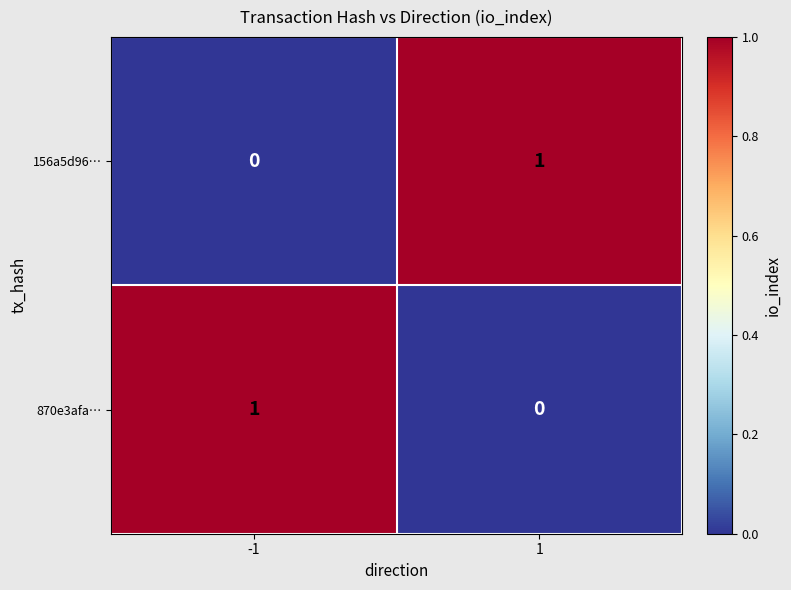

At 1, list the series in order from largest to smallest.

156a5d96…, 870e3afa…